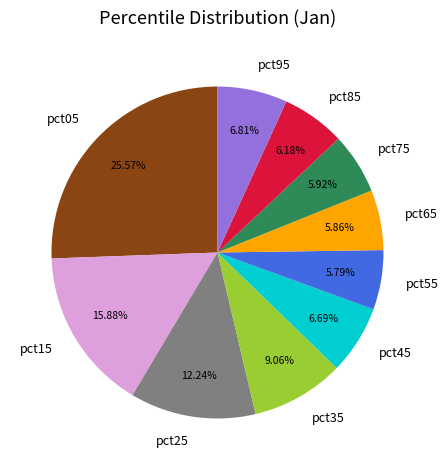

How many slices are in this pie chart?

10